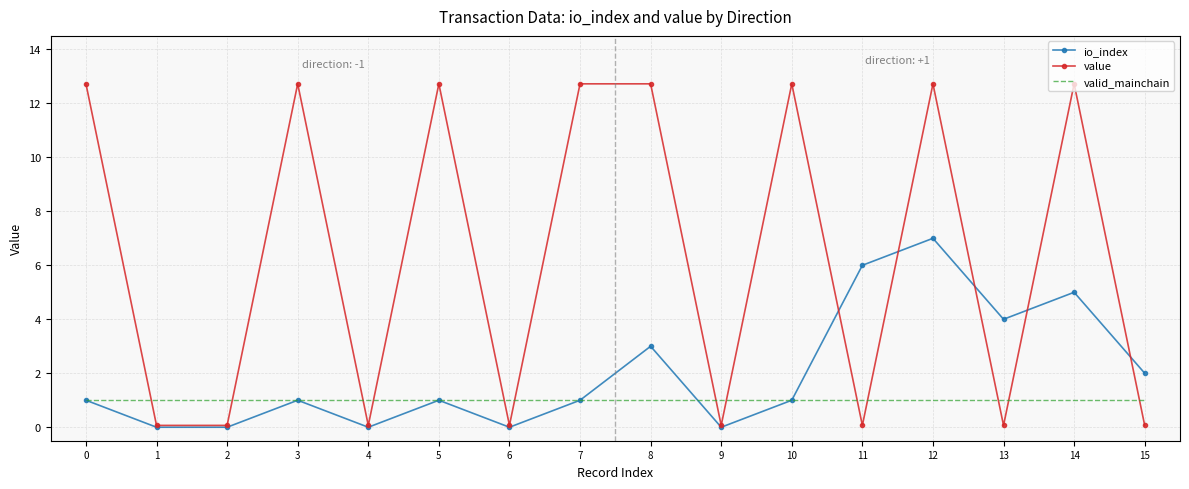

Rank the series by their maximum value, from highest to lowest.

value, io_index, valid_mainchain